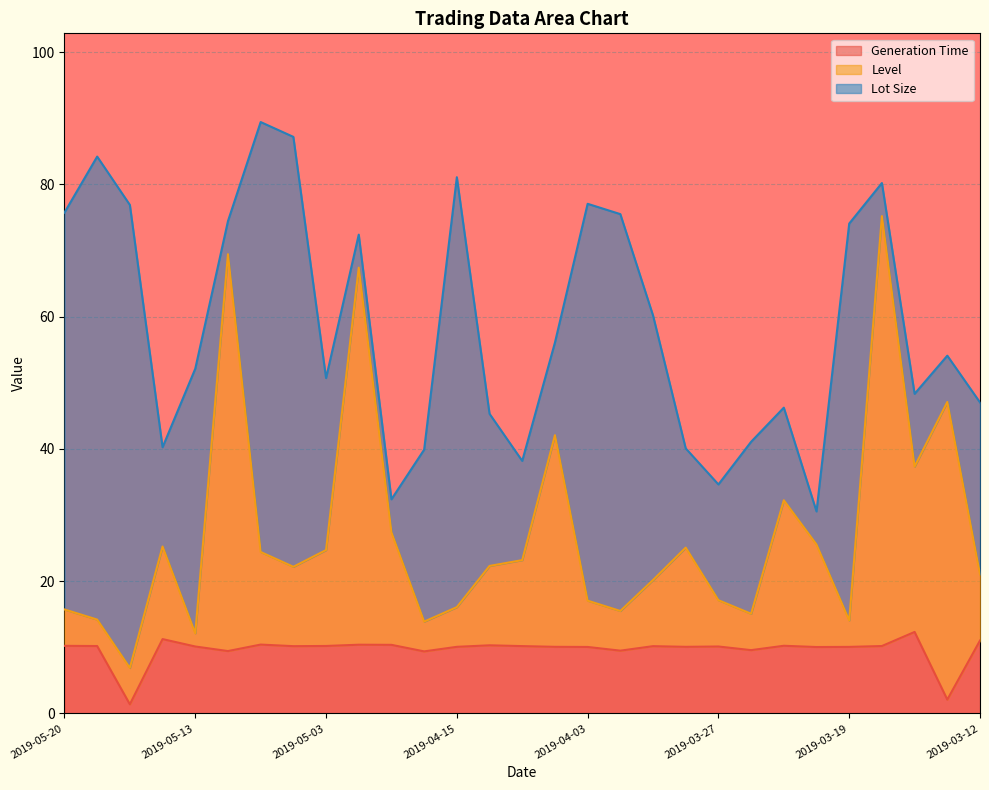

What are all the series names shown in the legend?

Generation Time, Level, Lot Size